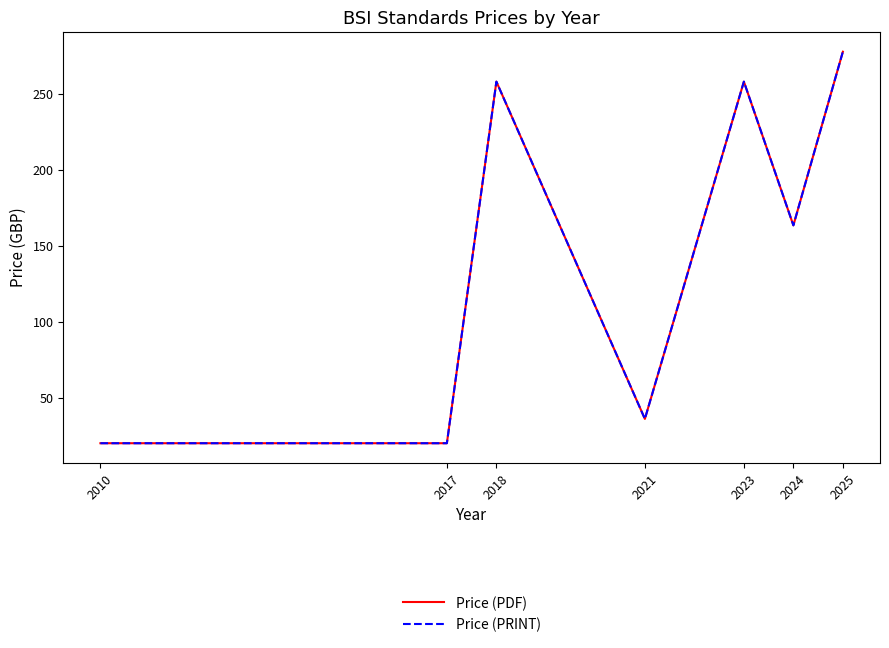

What is the value of the Price (PDF) point at the 3rd from the left?

258.0